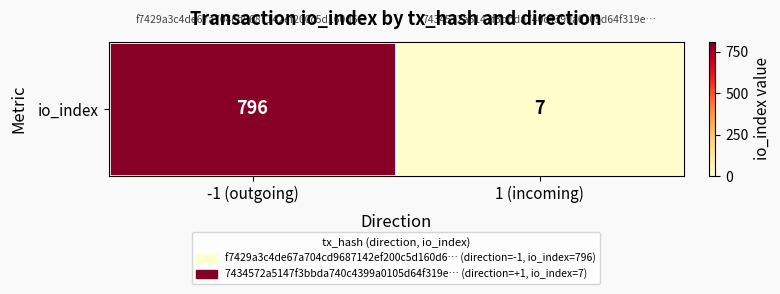

Is it true that the value at 1 (incoming) is 7?

True